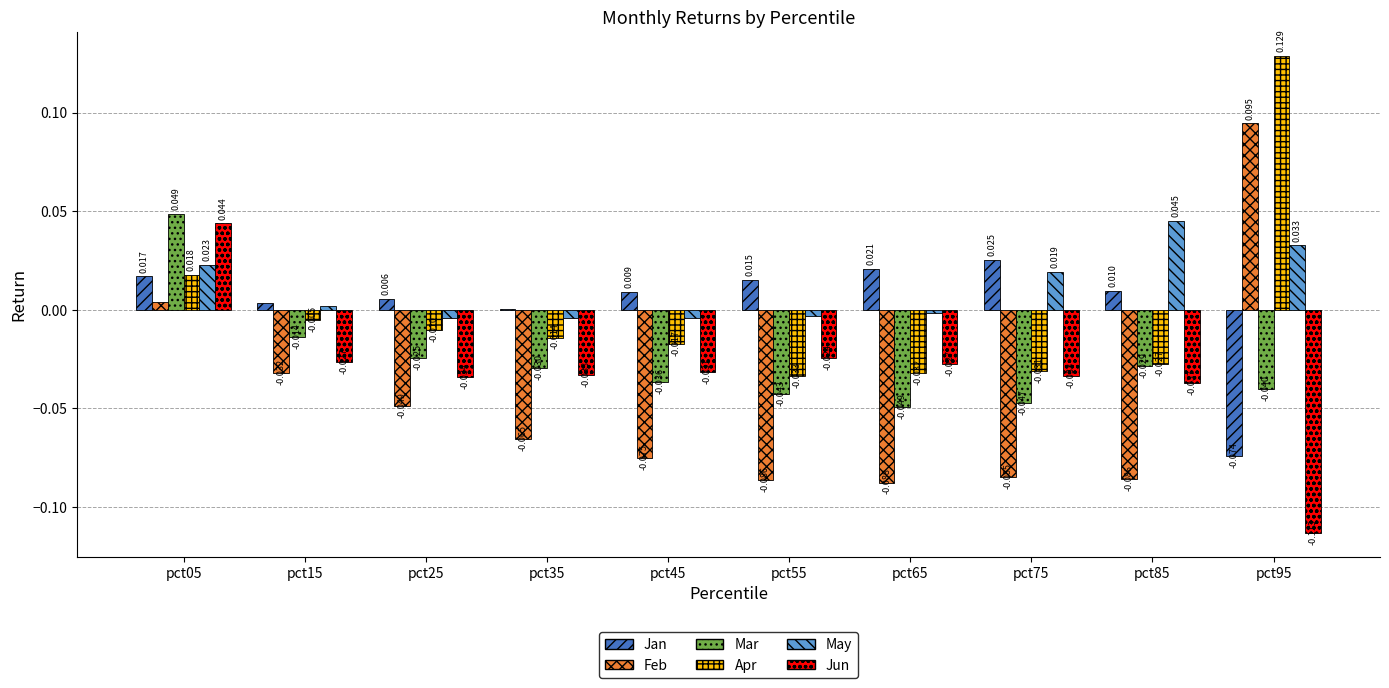

Which series has the largest total across all categories?

May